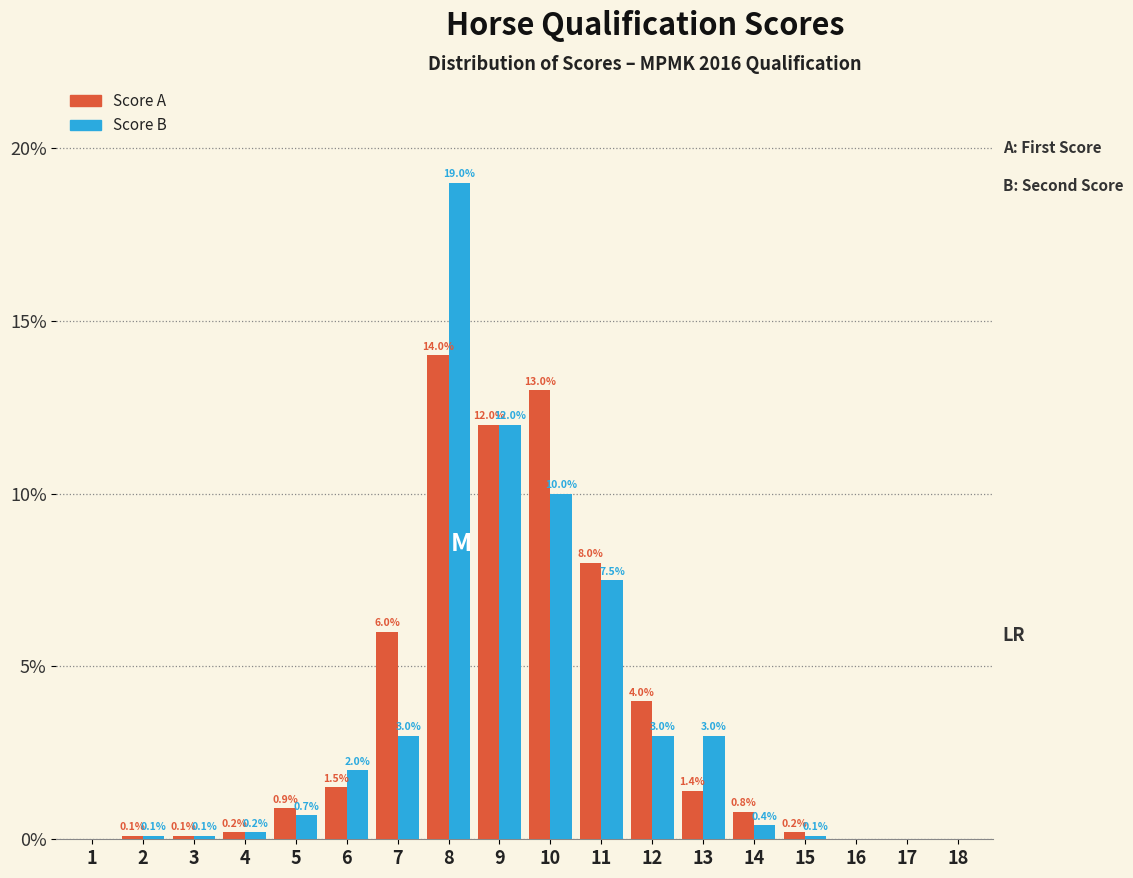

Reading left to right, what are all the values shown in this chart?

Score A: 1=0.0	2=0.1	3=0.1	4=0.2	5=0.9	6=1.5	7=6.0	8=14.0	9=12.0	10=13.0	11=8.0	12=4.0	13=1.4	14=0.8	15=0.2	16=0.0	17=0.0	18=0.0
Score B: 1=0.0	2=0.1	3=0.1	4=0.2	5=0.7	6=2.0	7=3.0	8=19.0	9=12.0	10=10.0	11=7.5	12=3.0	13=3.0	14=0.4	15=0.1	16=0.0	17=0.0	18=0.0